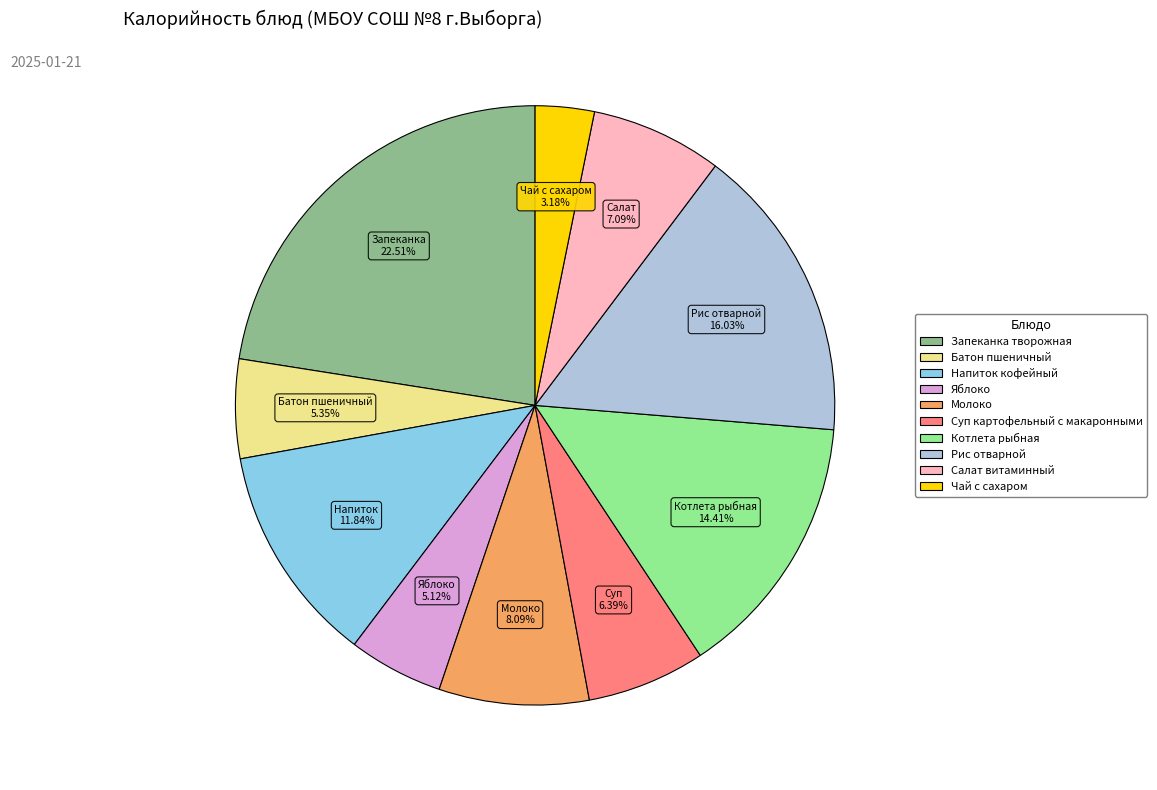

Count the number of slices in the pie.

10